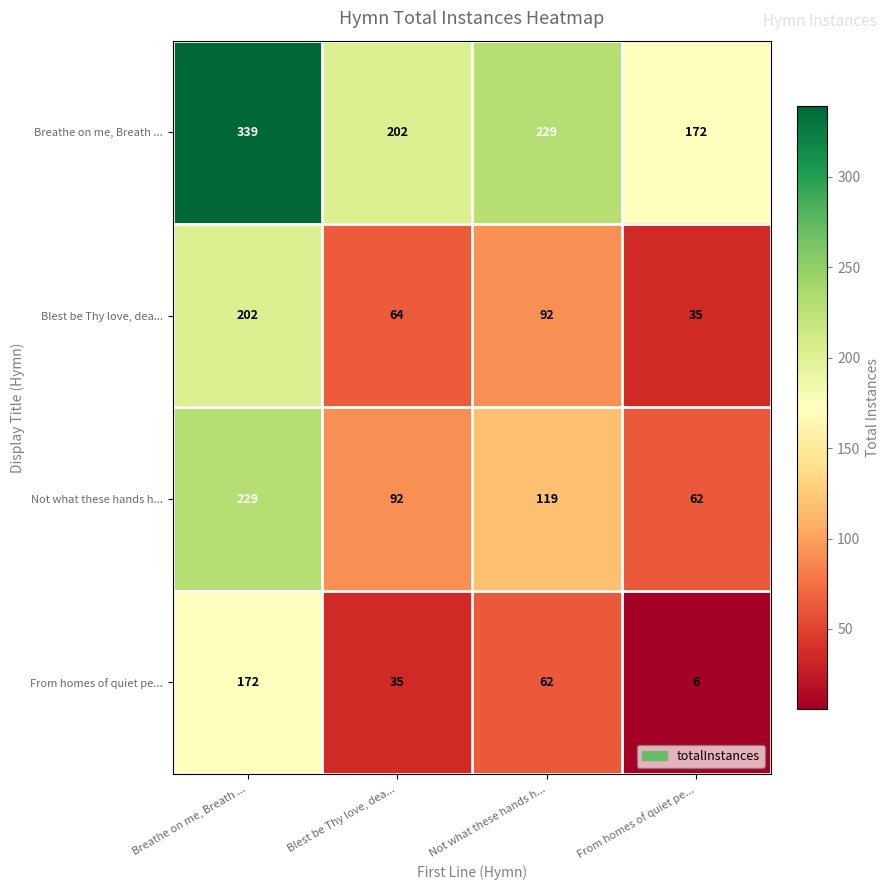

What is the sum of the From homes of quiet pe... values at From homes of quiet pe... and Blest be Thy love, dea...?

41